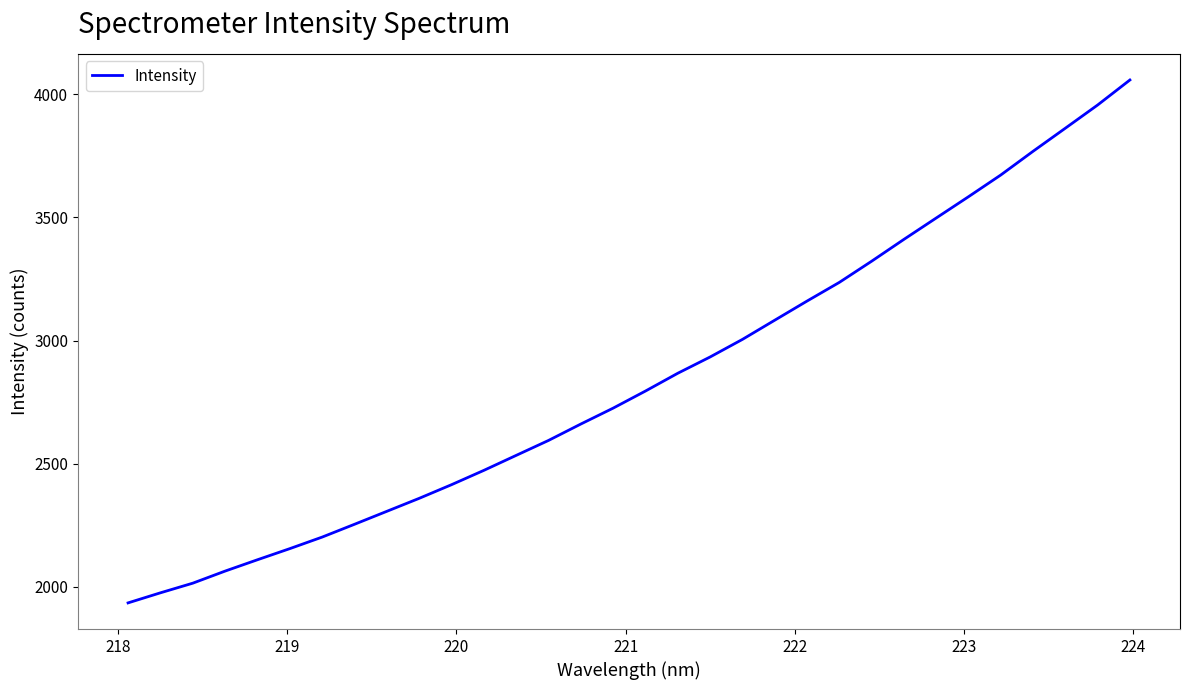

What is the greatest value displayed?

4057.4